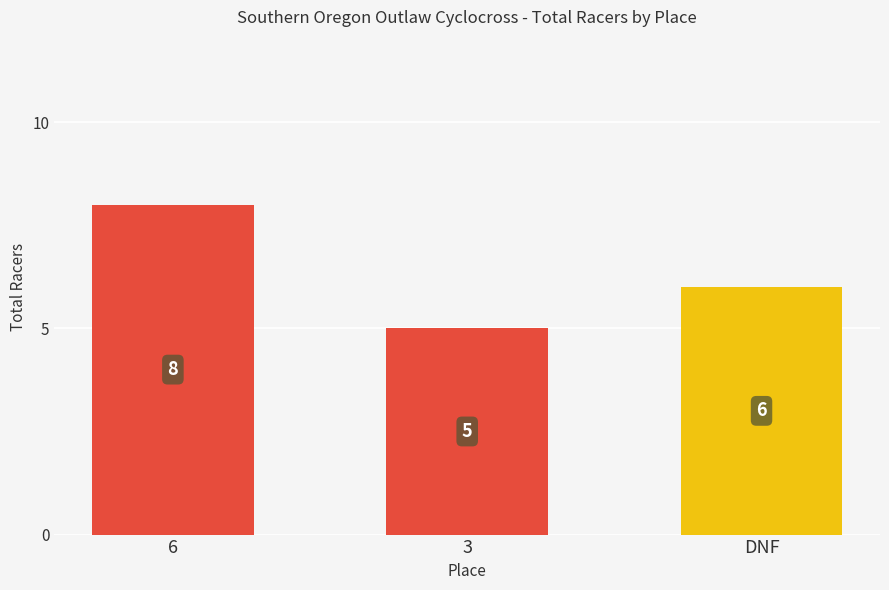

What is the value of the 2nd bar from the left?

5